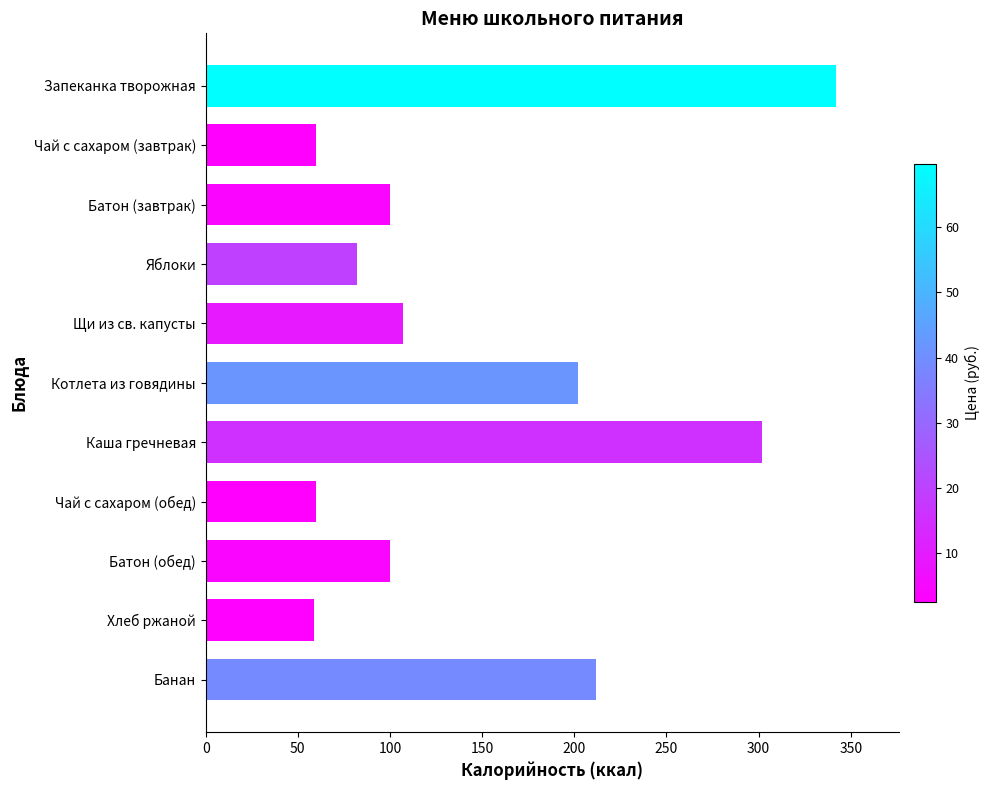

What is the change in value from Яблоки to Чай с сахаром (обед)?

-22